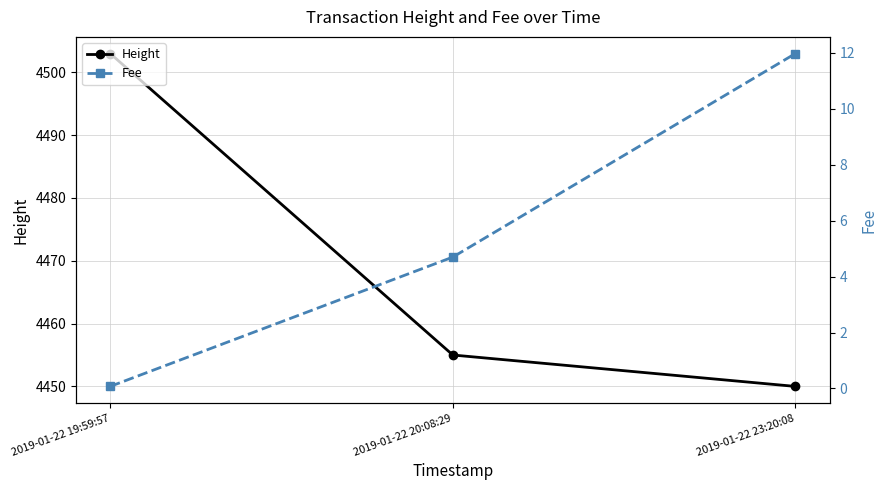

What is the minimum value shown in the chart?

0.1